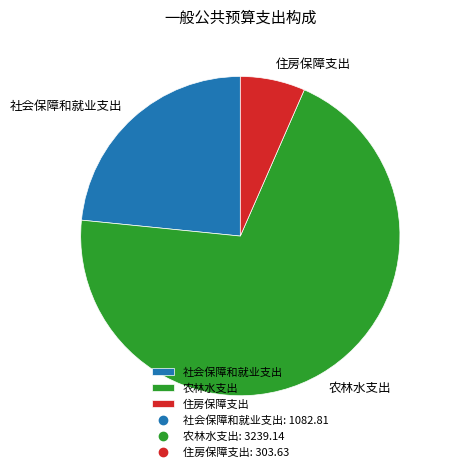

Rank the categories by value from highest to lowest.

农林水支出, 社会保障和就业支出, 住房保障支出